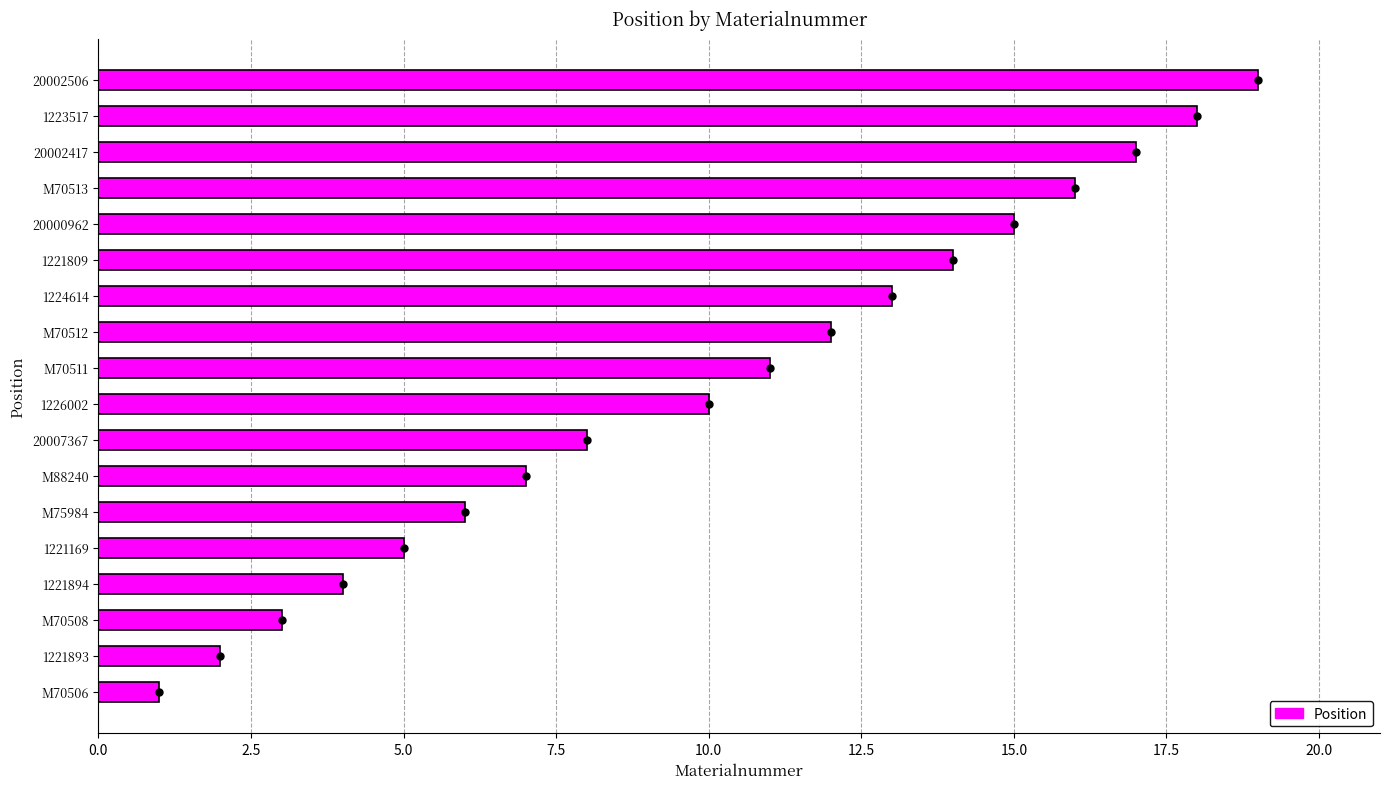

Reading left to right, extract all data points from this chart.

1	2	3	4	5	6	7	8	10	11	12	13	14	15	16	17	18	19